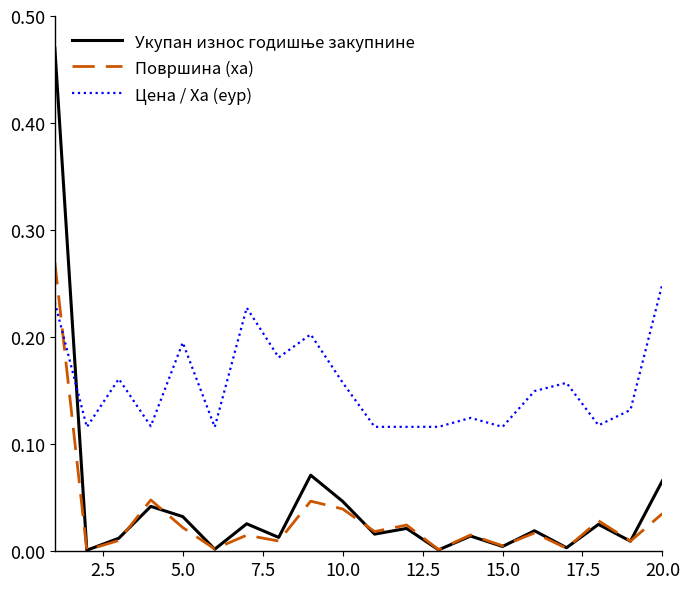

Which series has the largest total across all categories?

Цена / Ха (еур)